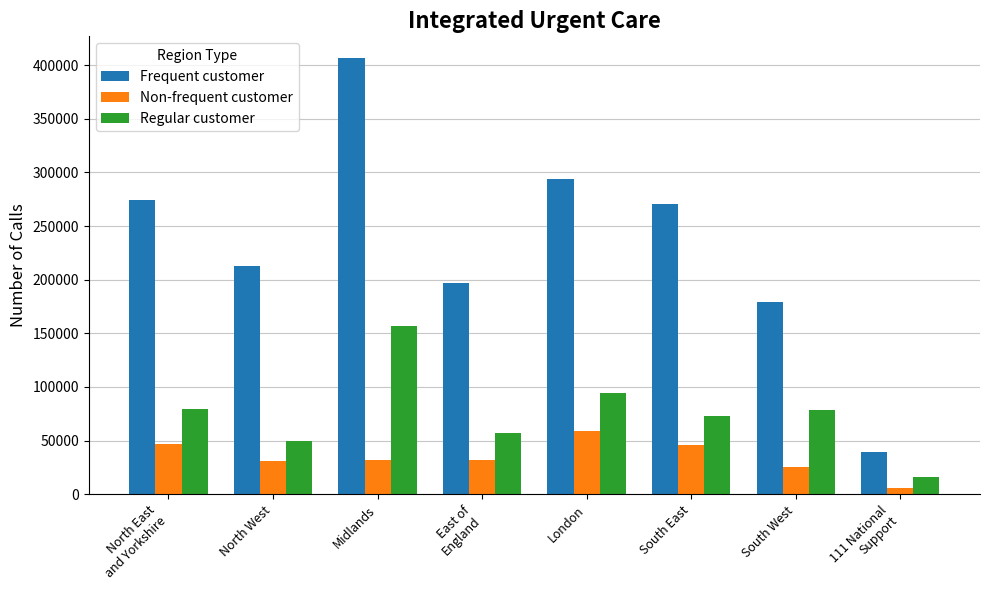

Which label corresponds to the largest value in the chart?

Midlands